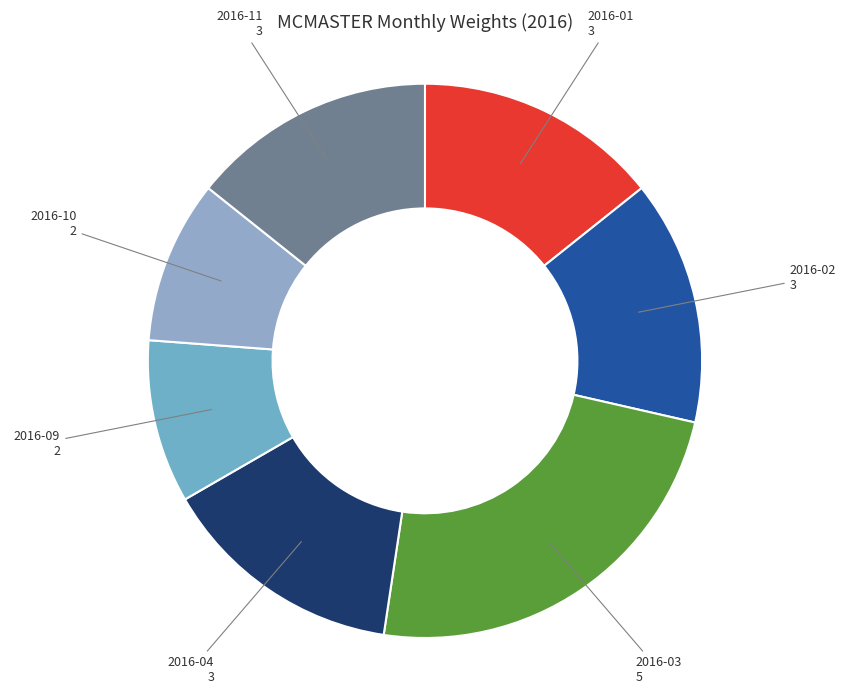

Do 2016-03 and 2016-11 together represent more than half of the pie?

No